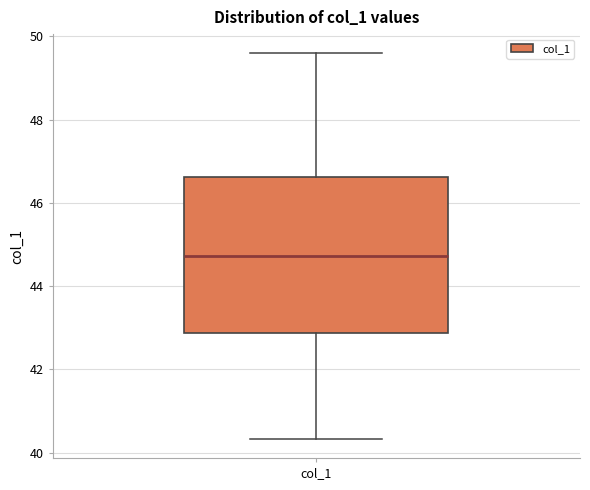

Read this box plot against the y-axis: the position of the median line, the range covered by the box, and the ends of both whiskers. The values are not printed on the chart, so give them approximately, as read against the axis.

median 44.8, box 42.8 to 46.6, whiskers 40.4 to 49.6